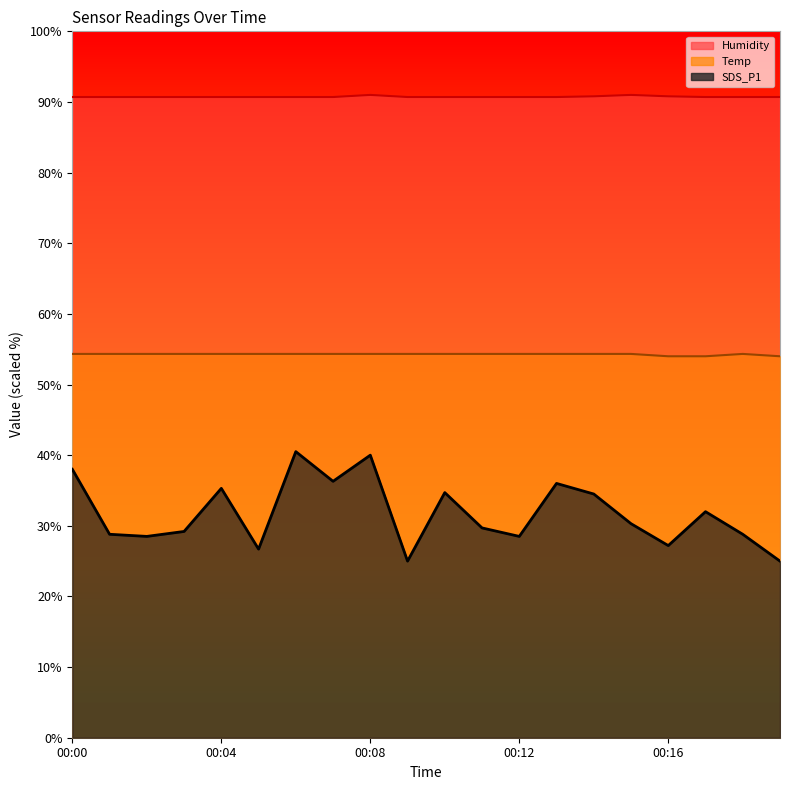

Which series has the largest range (max minus min)?

SDS_P1